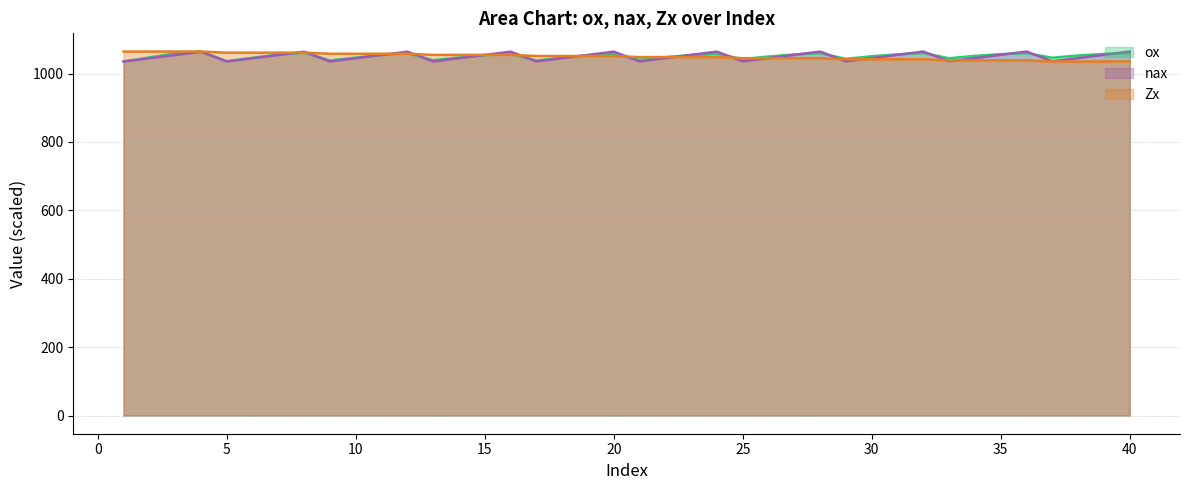

Does the chart display data point markers on the line(s)?

No